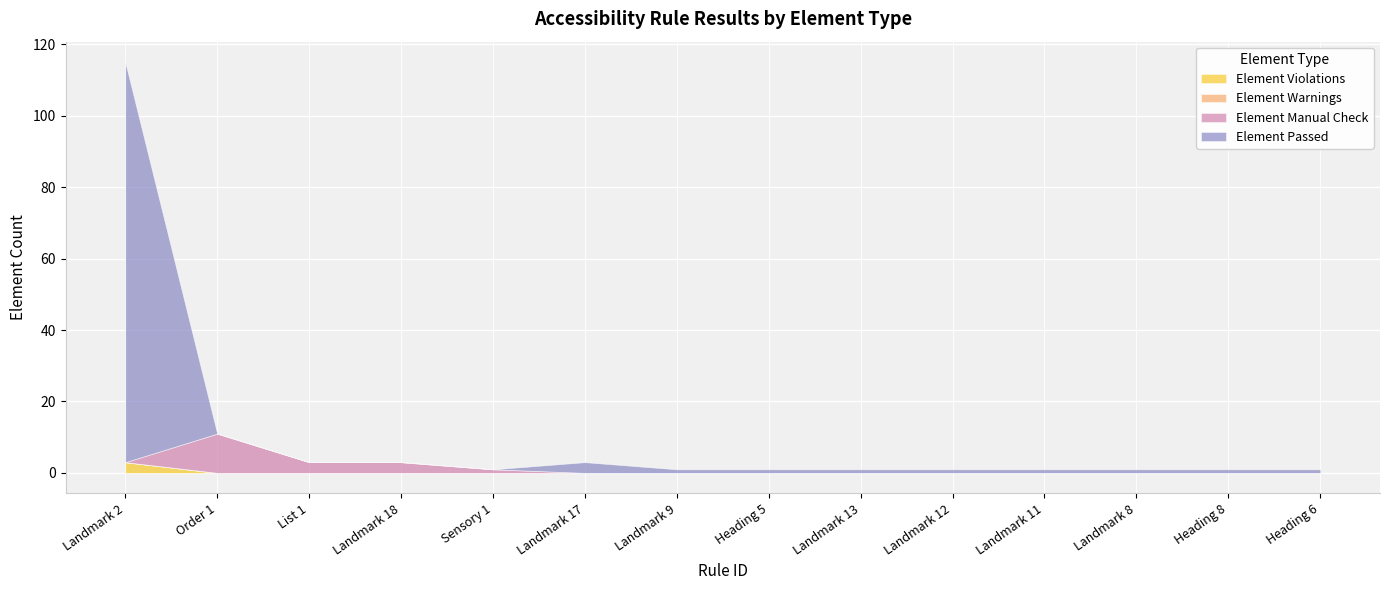

What is the total value across all series at Landmark 18?

3